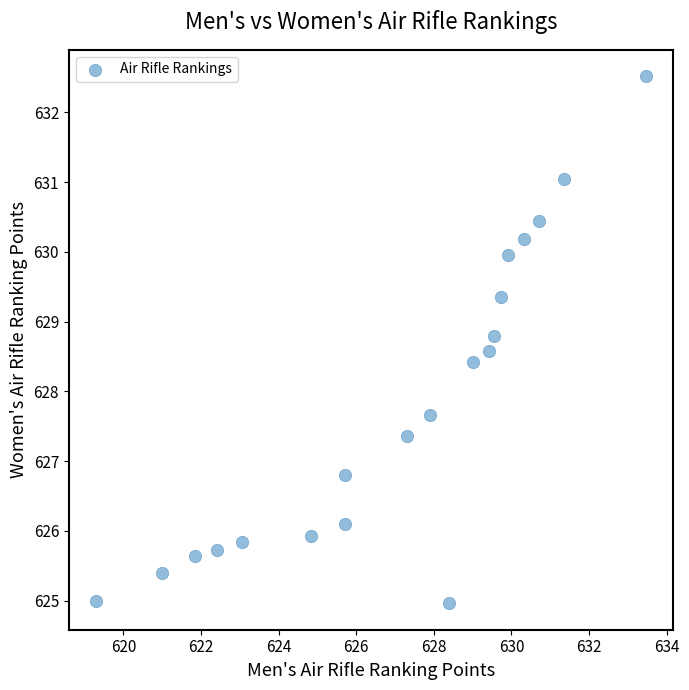

What is the range of Y values (max minus min)?

7.6